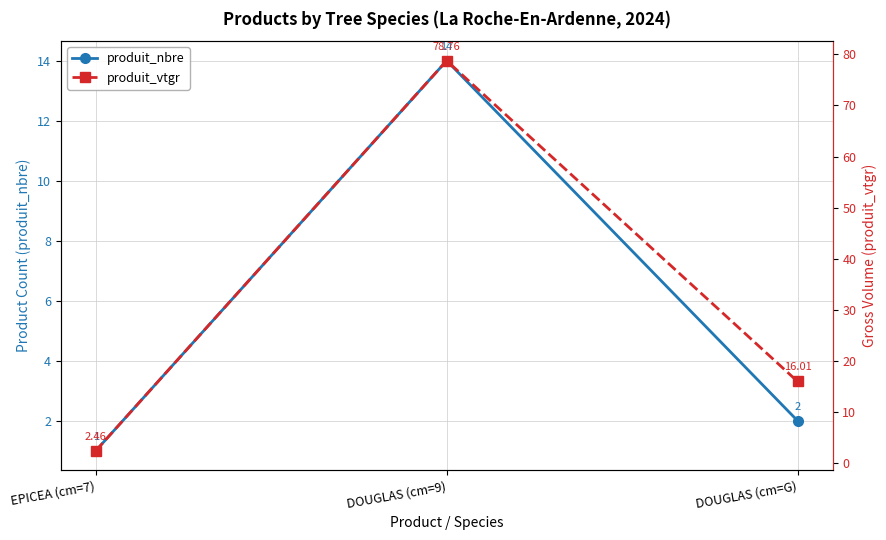

What are all the series names shown in the legend?

produit_nbre, produit_vtgr